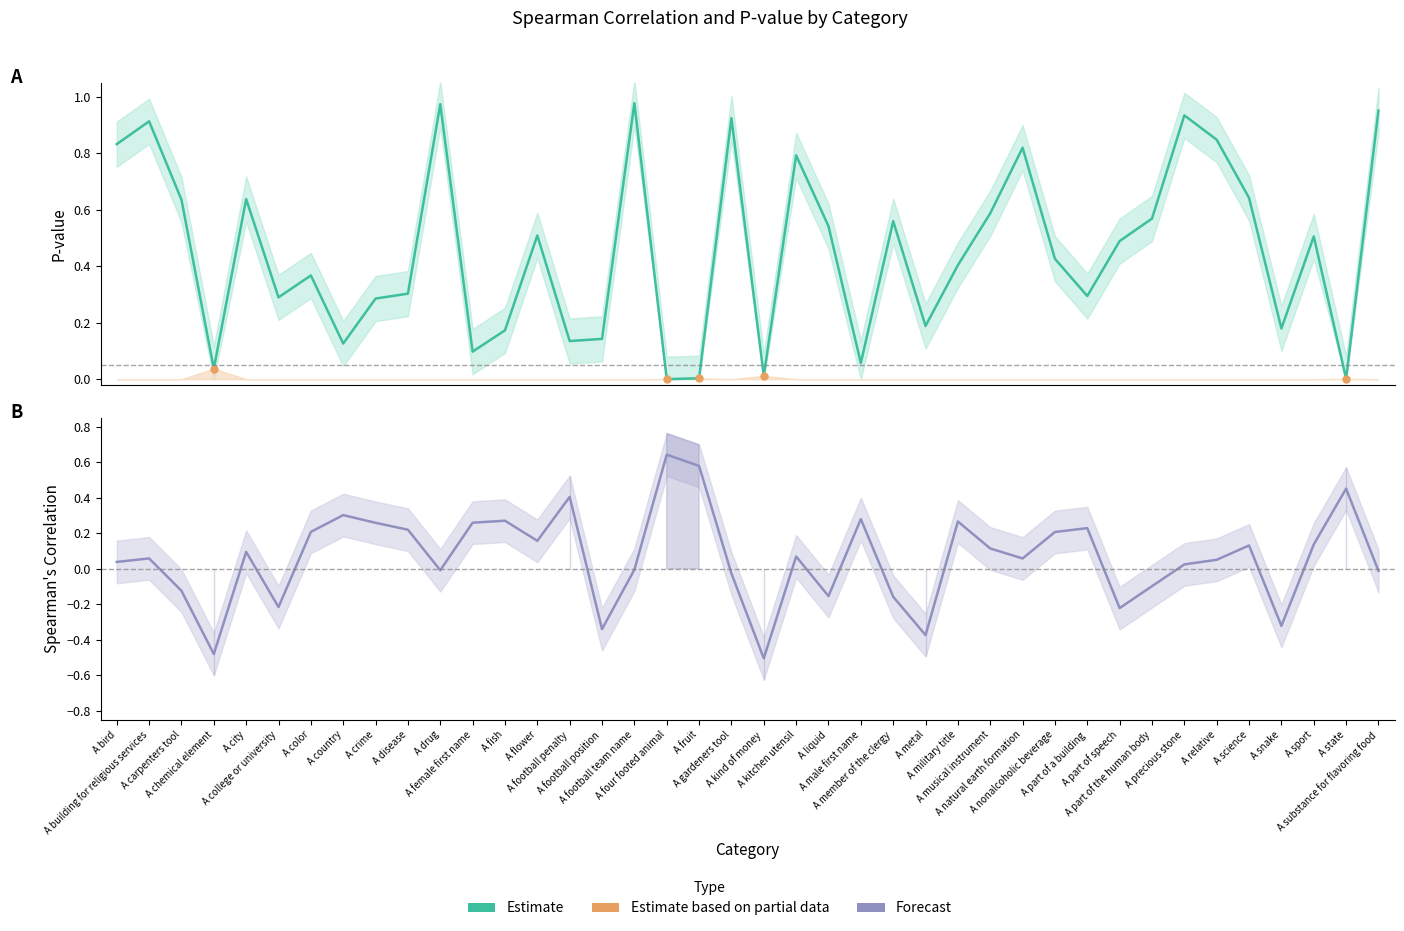

What is the difference between the maximum and second lowest values in the Spearman's Correlation series?

1.1